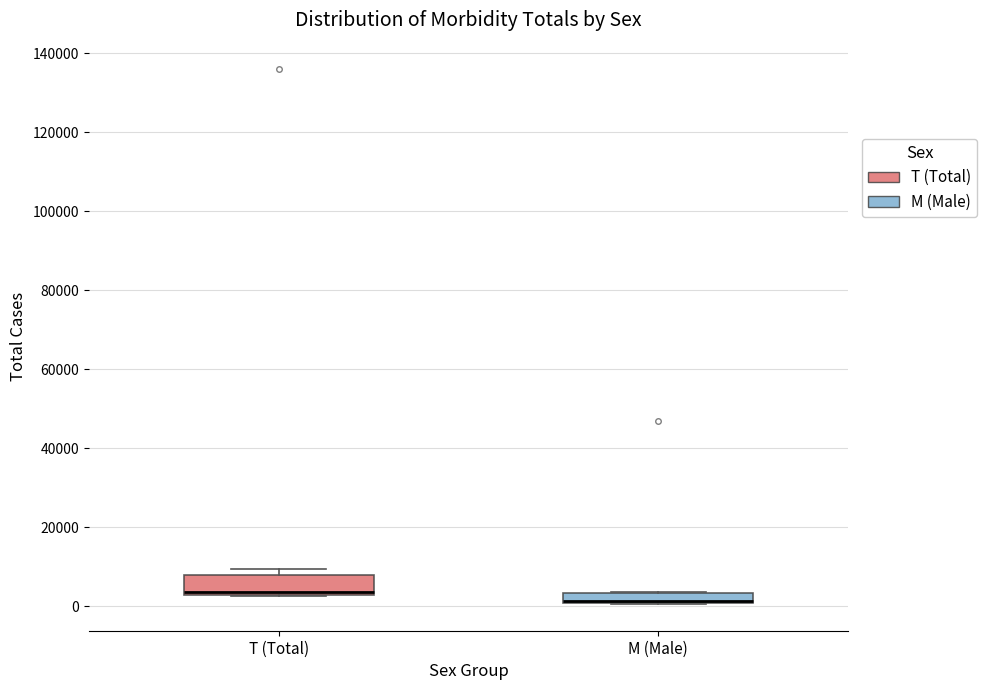

Where is the upper edge of the box for M (Male) on the y-axis? The values are not printed on the chart, so give them approximately, as read against the axis.

4000